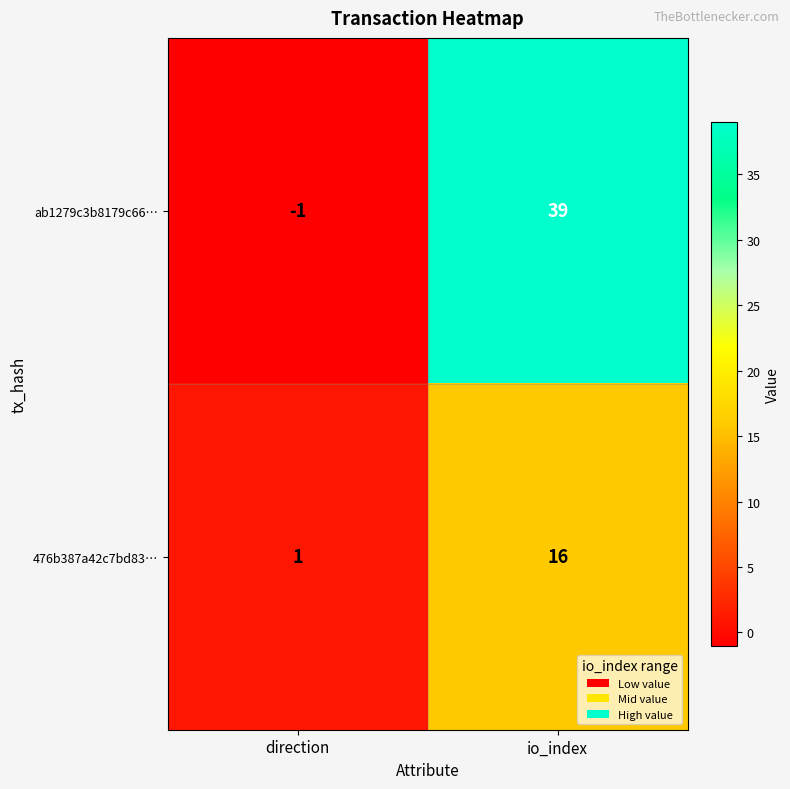

At which category is the sum across all series the highest?

io_index